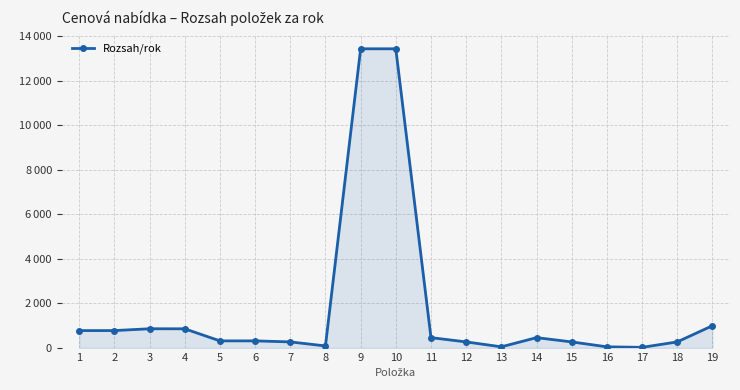

What is the change in value from 5 to 14?

+145